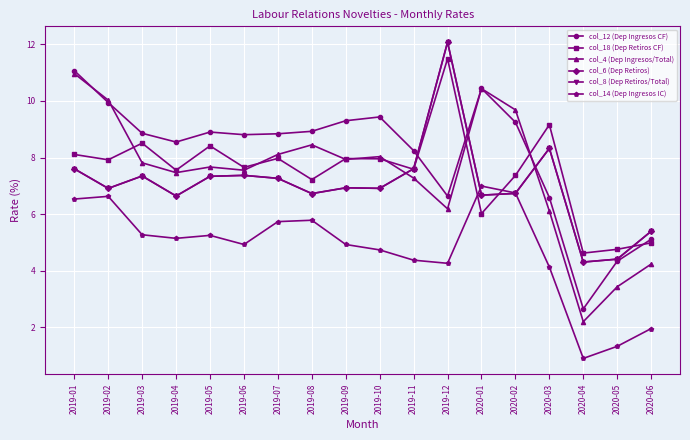

True or false: col_12 (Dep Ingresos CF) and col_6 (Dep Retiros) intersect in this chart.

True